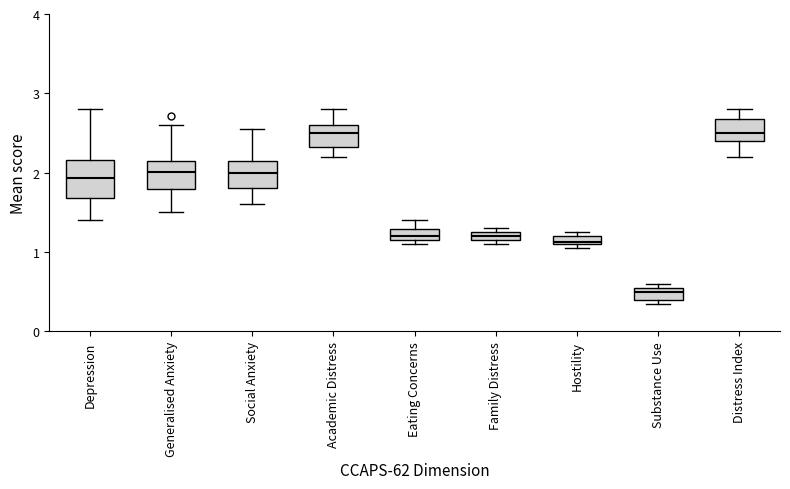

Which box's median line is the lowest?

Substance Use